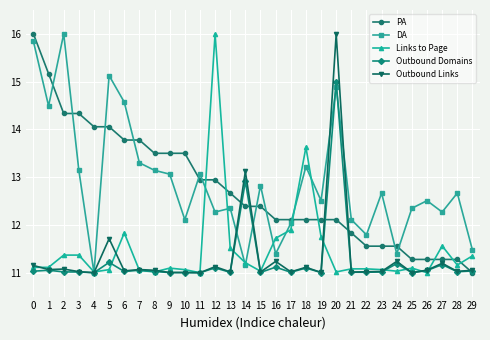

True or false: Outbound Domains has a value of 11.0 at 21.

True